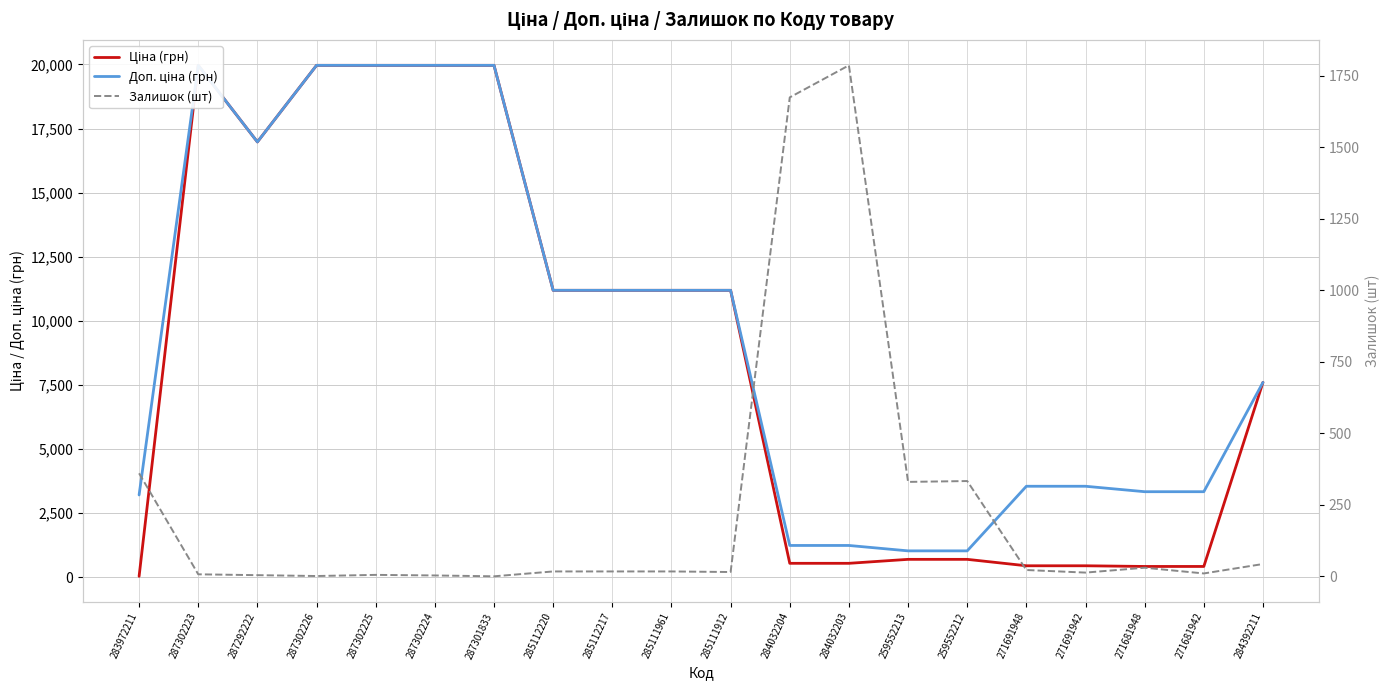

Which category has the highest value in the Залишок (шт) series?

284032203